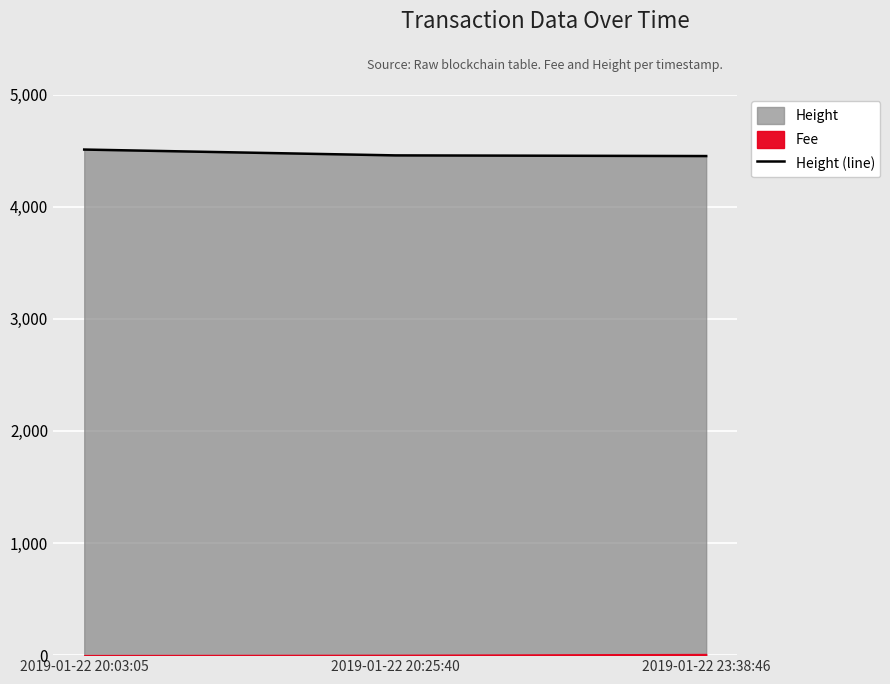

True or false: the data shows 7268 at 2019-01-22 20:25:40.

False